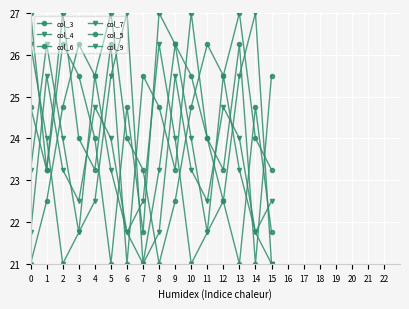

In col_5, how many points are higher than both neighbors (excluding endpoints)?

5